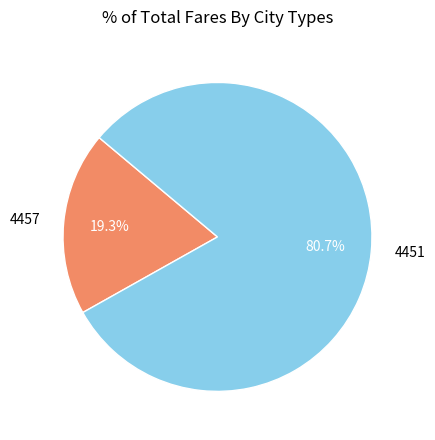

True or false: 4457 accounts for 27% of the total.

False